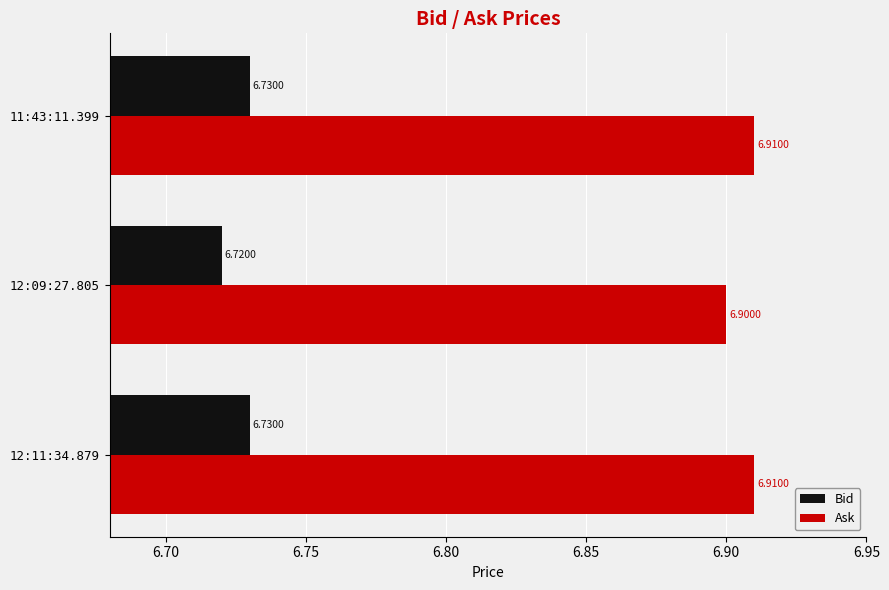

List the series in order of their peak value, lowest first.

Bid, Ask